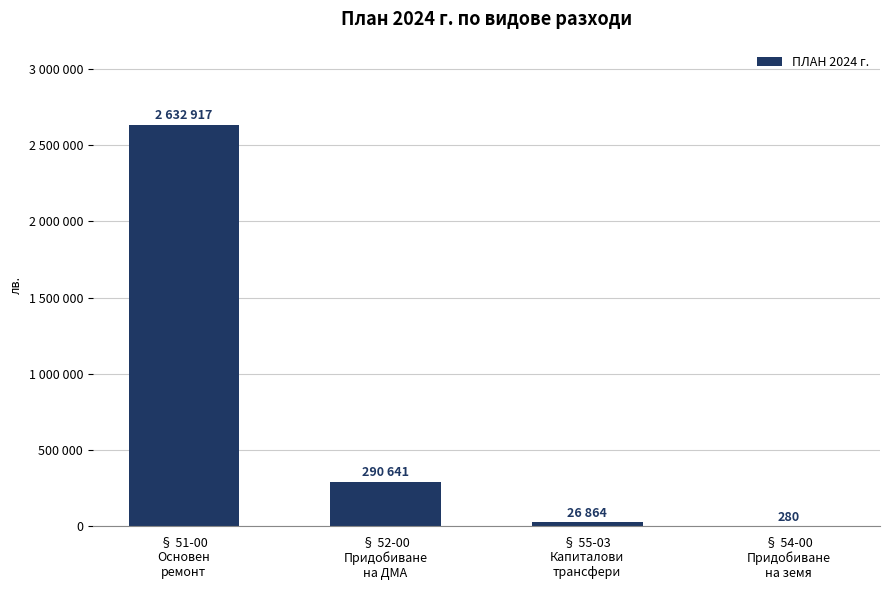

Are the bars horizontal?

No